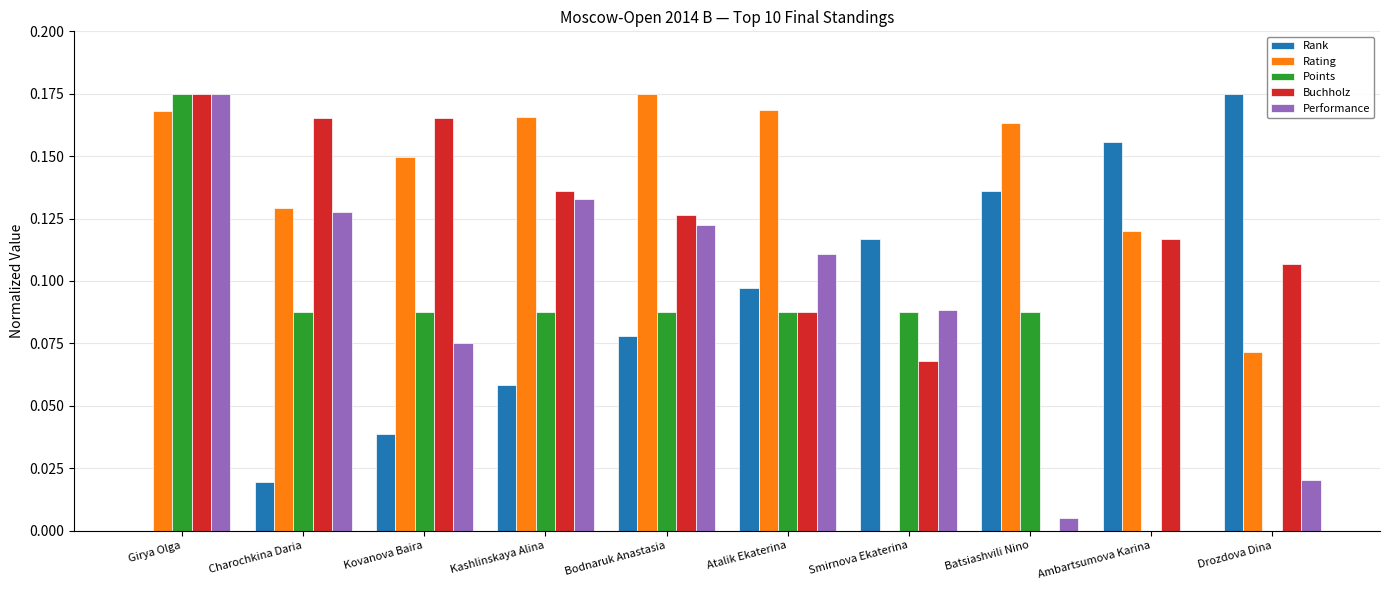

What is the sum of all Points values?

0.8